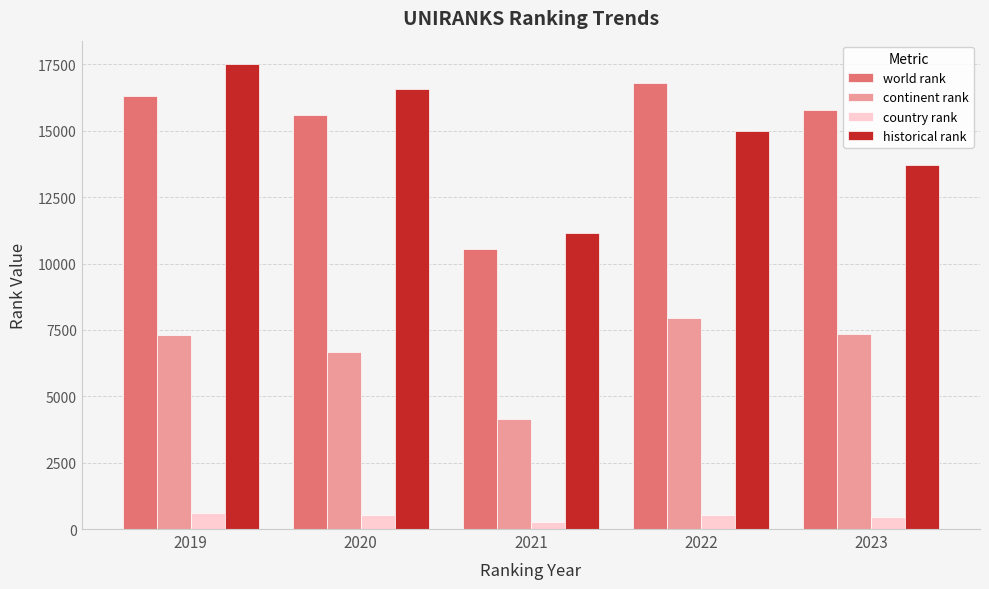

What is the minimum value for world rank?

10562.0